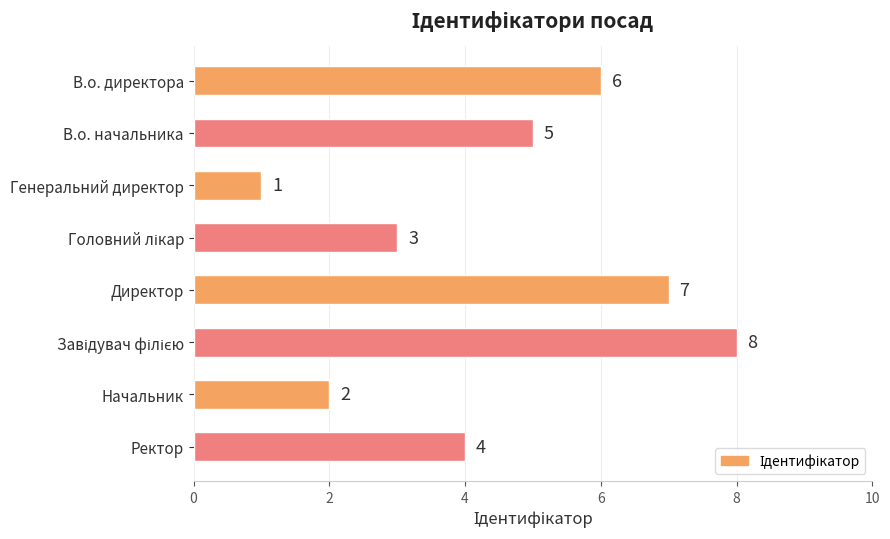

Is it true that the value at Директор is 7?

True